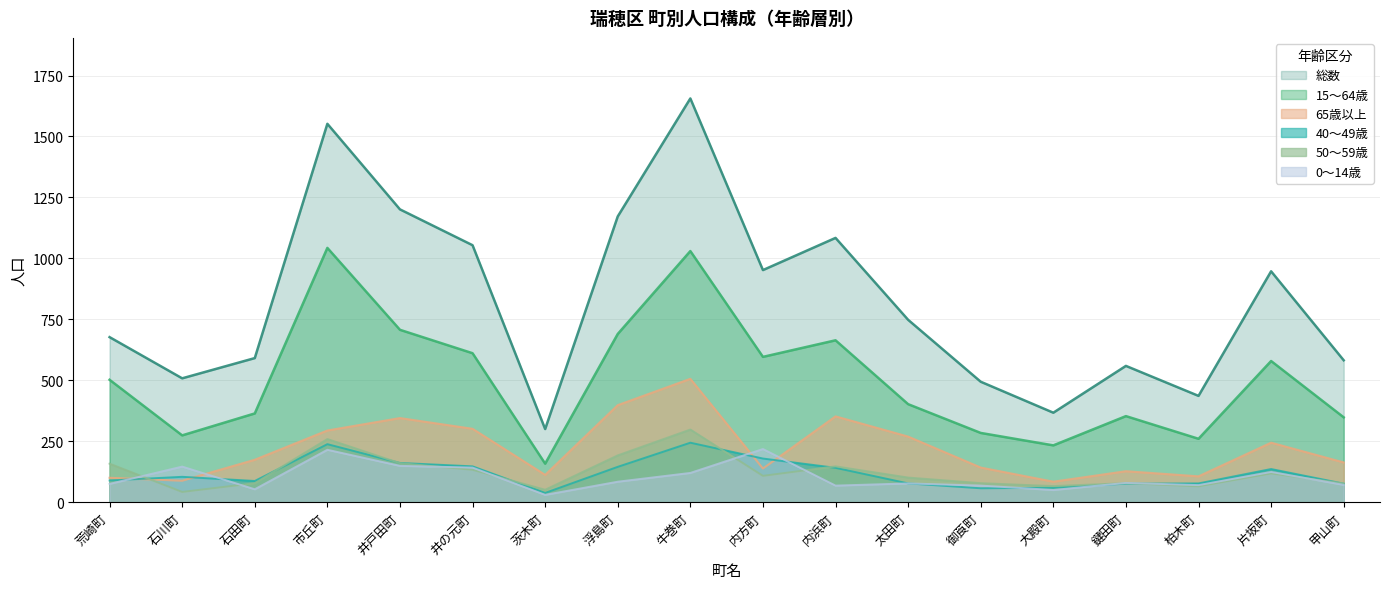

Which has a higher value, 浮島町 or 太田町?

浮島町